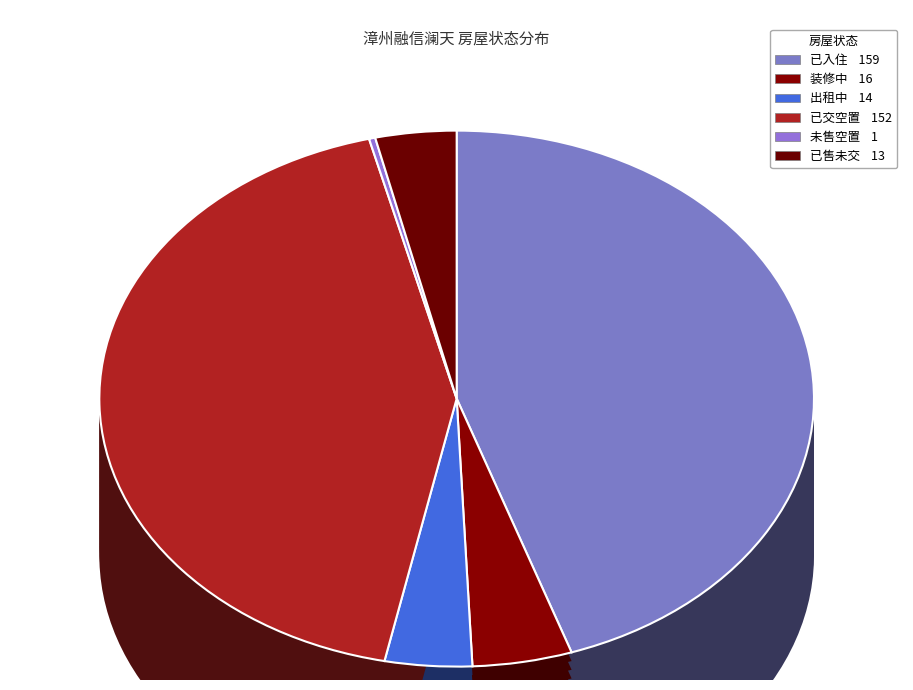

Count the number of slices in the pie.

6